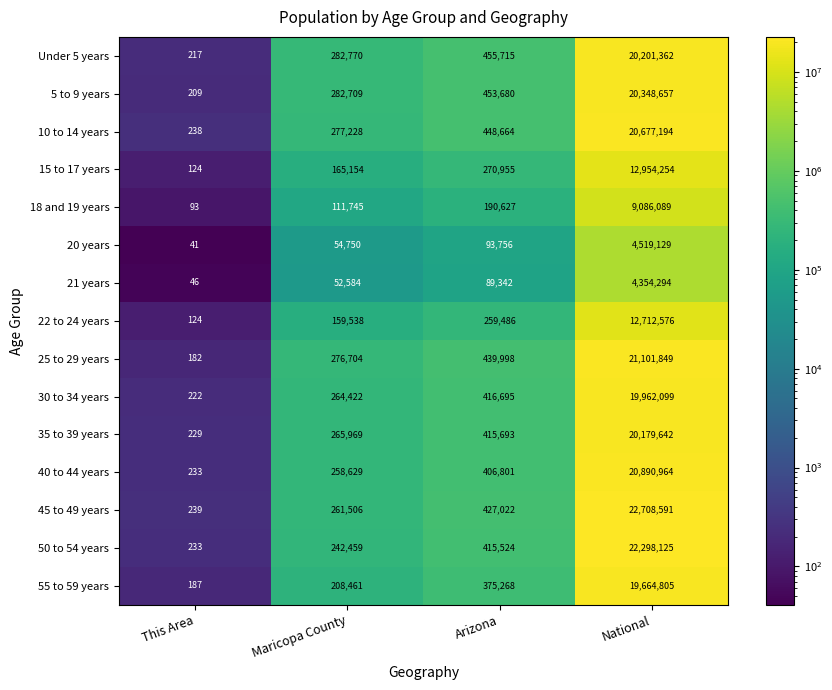

Which series has the widest spread of values?

45 to 49 years